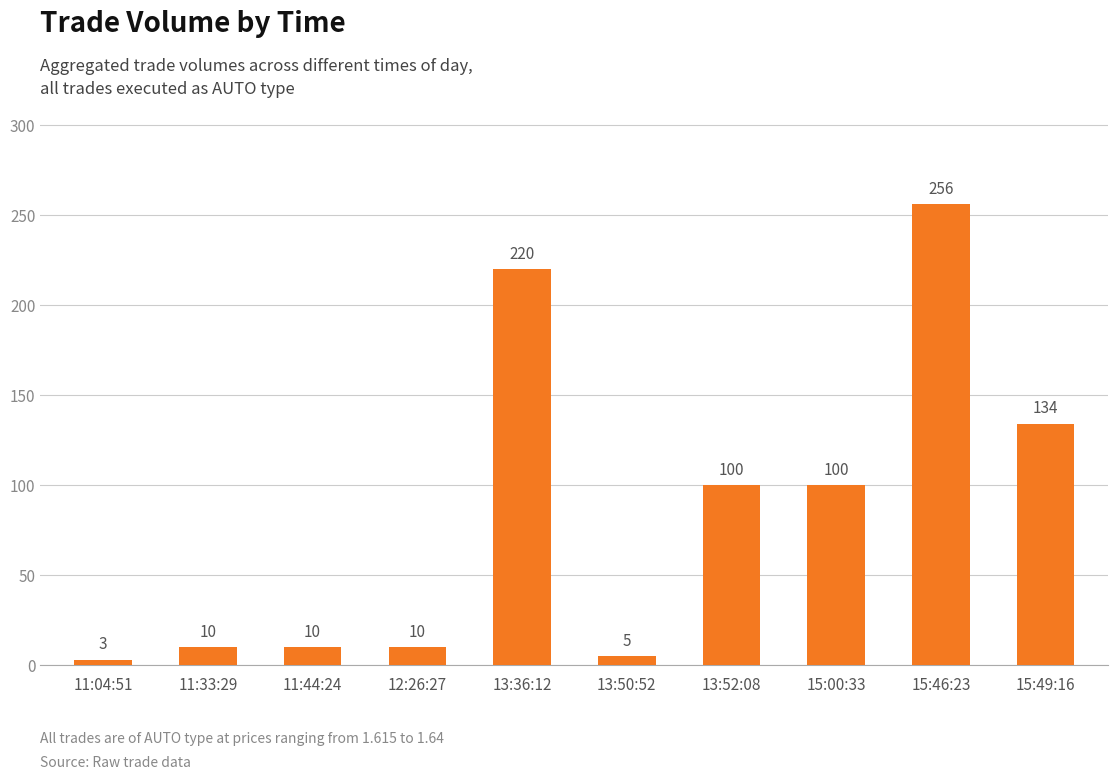

What is the label of the 2nd bar from the left?

11:33:29